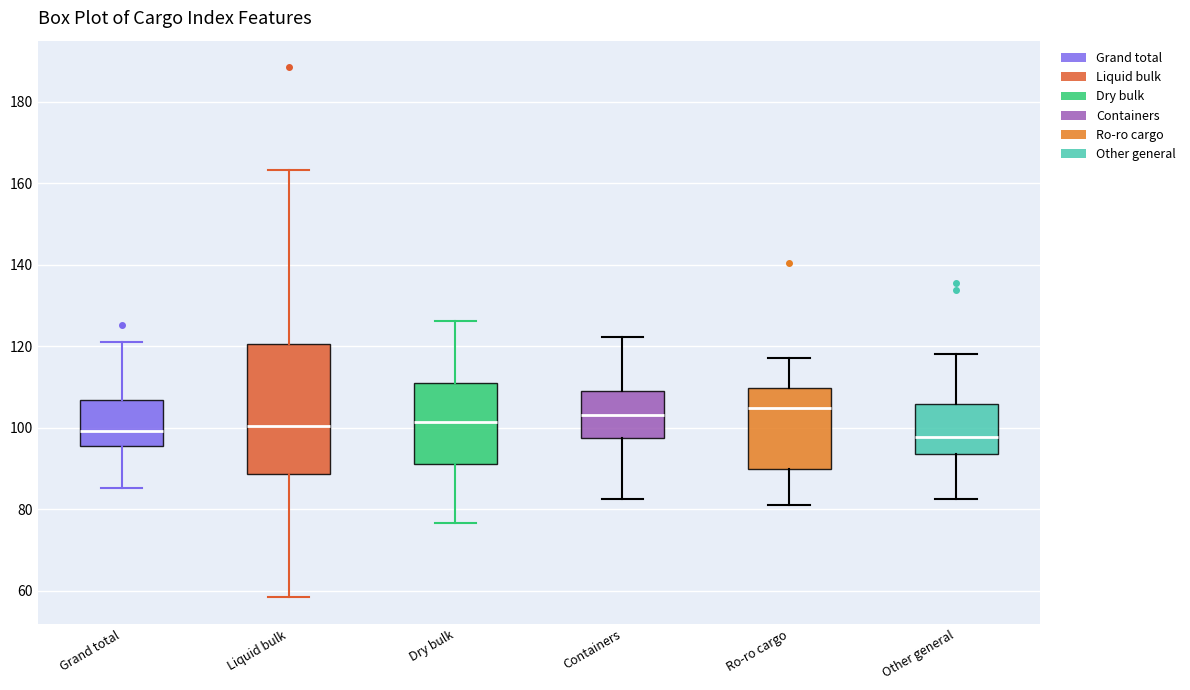

Which box is the tallest, from its lower edge to its upper edge?

Liquid bulk